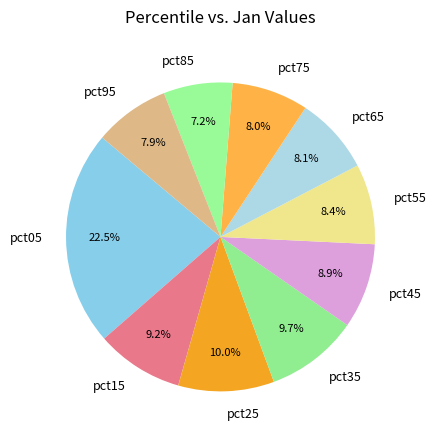

Does any single category account for the majority?

No